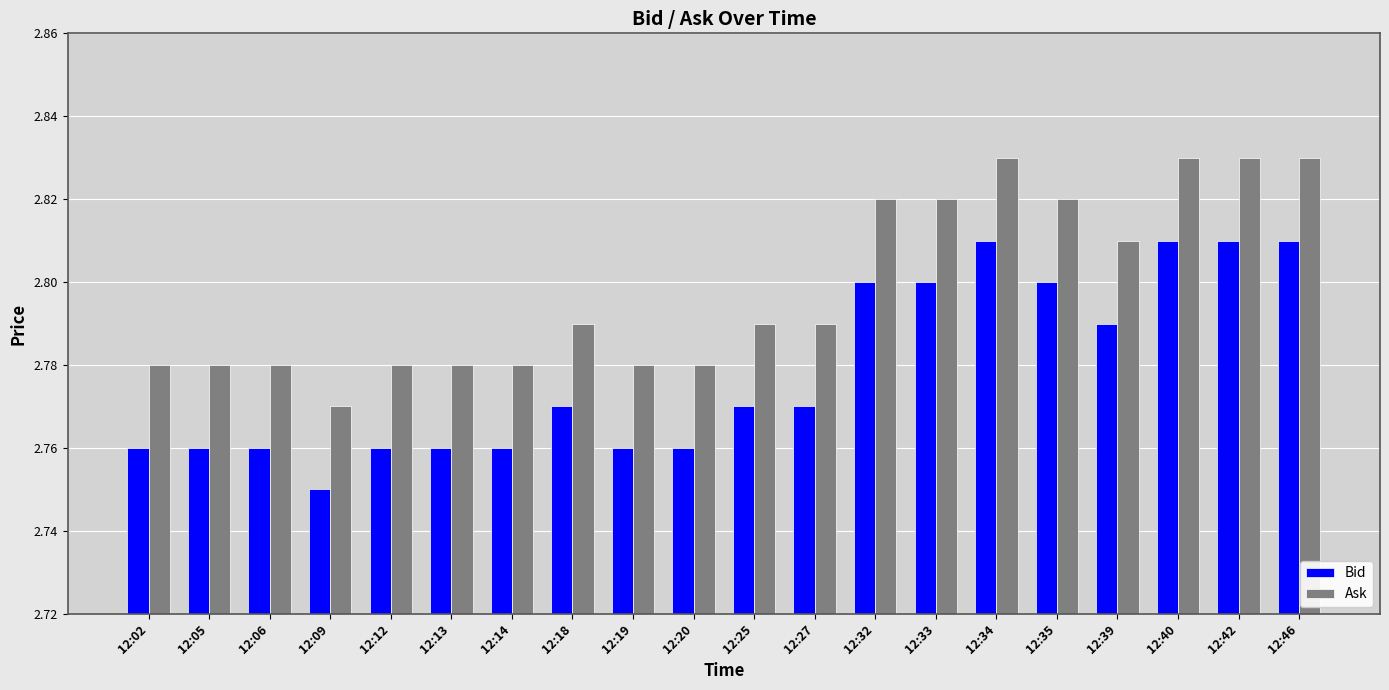

True or false: Ask has a value of 2.8 at 12:33.

True